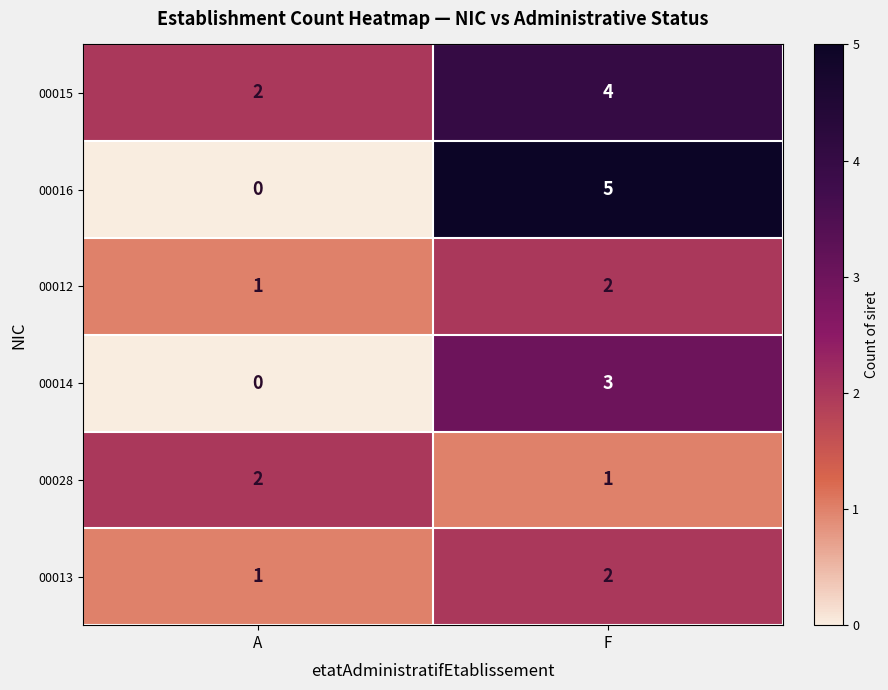

Which category has the highest value in the 00013 series?

F